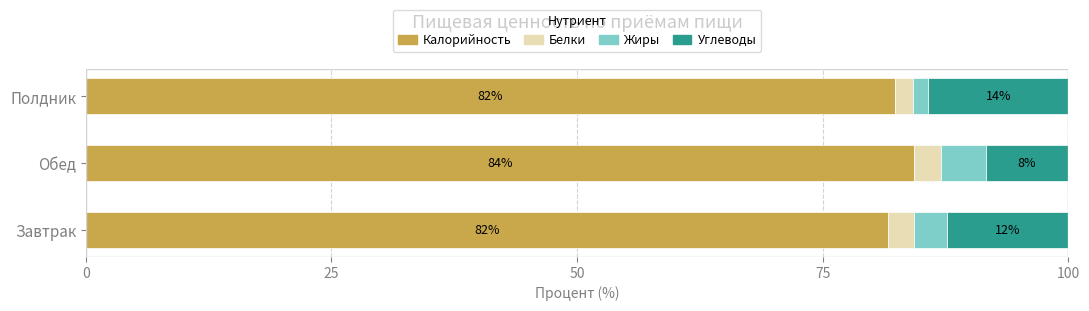

What is the total value across all series at Завтрак?

100.0